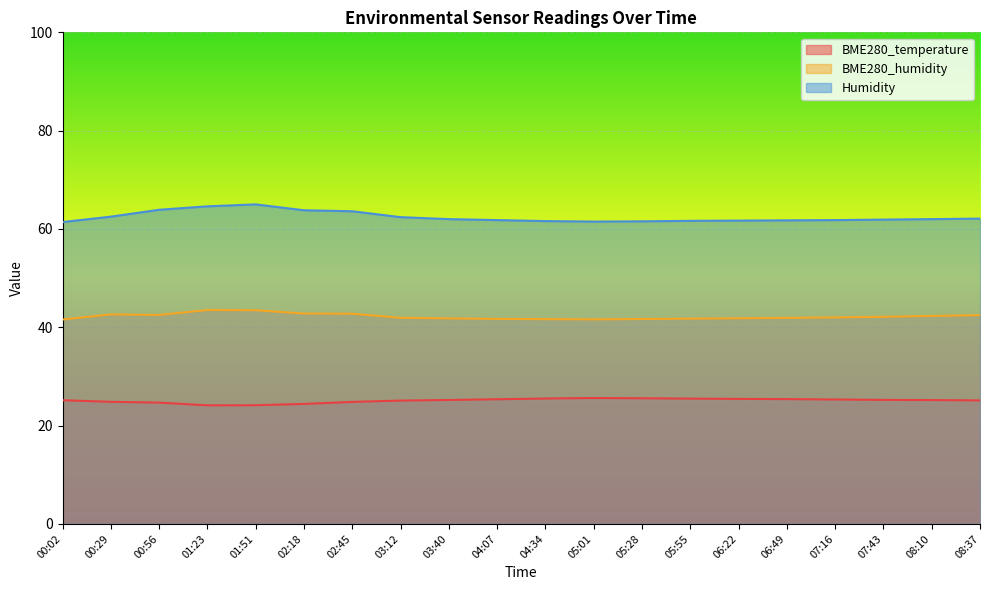

Where is the first local maximum for BME280_humidity?

00:29